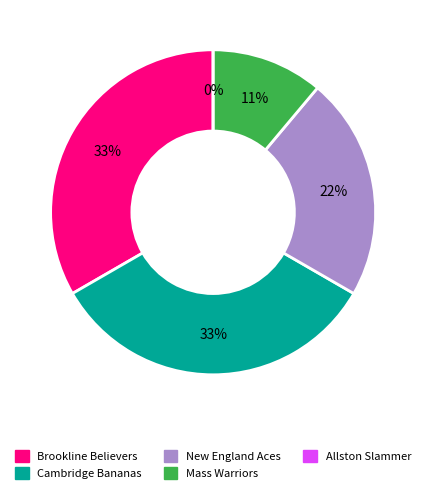

Which has a higher value, Cambridge Bananas or New England Aces?

Cambridge Bananas